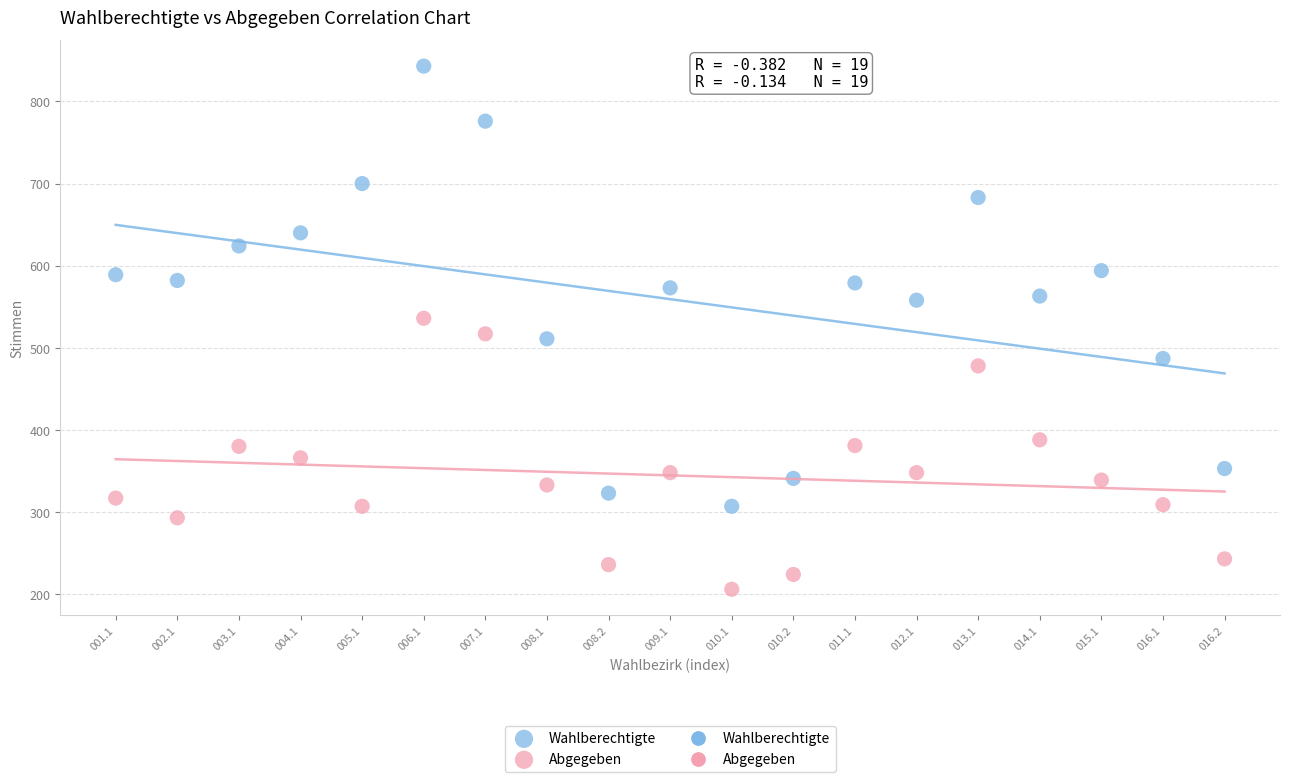

Which series reaches the maximum Y coordinate?

Wahlberechtigte